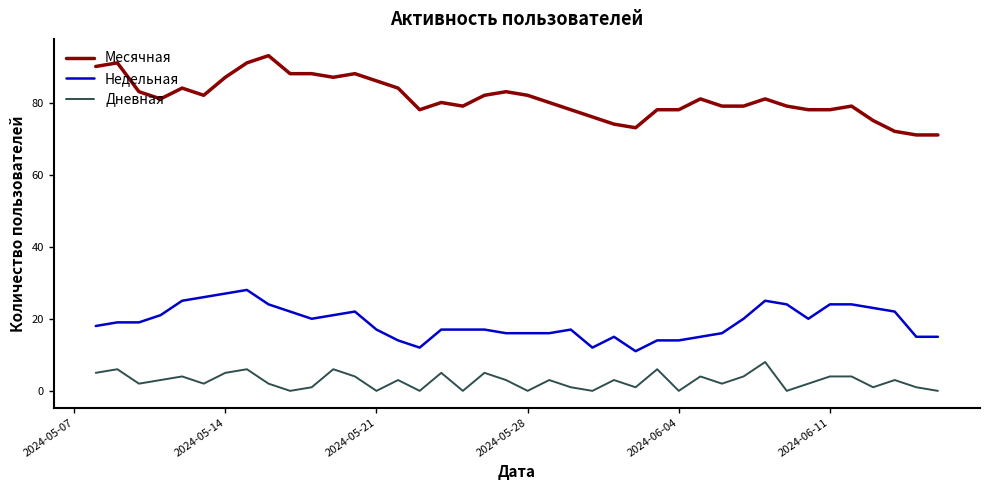

List the series in order of their overall mean, lowest first.

Дневная, Недельная, Месячная